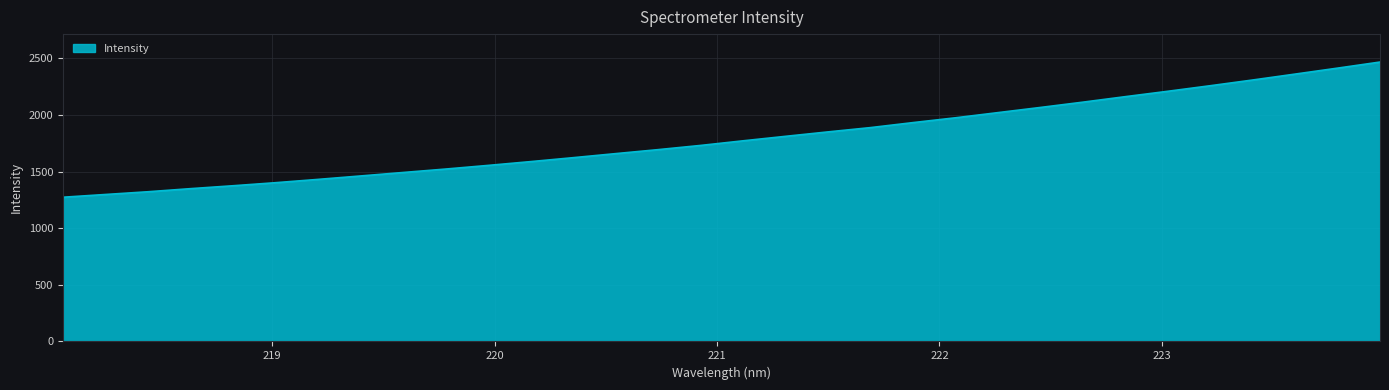

What is the maximum value shown in the chart?

2467.0